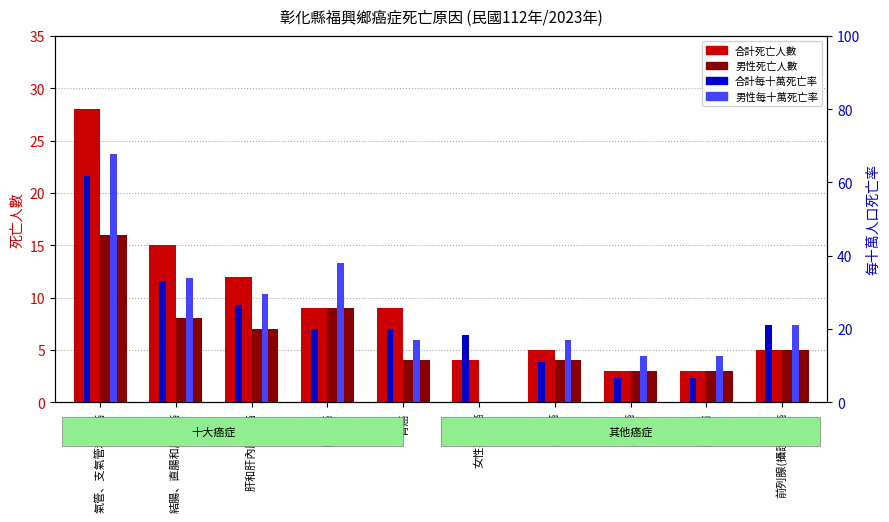

Reading right to left, what are all the values shown in this chart?

合計死亡人數: 前列腺(攝護腺)癌=5.0	白血病=3.0	膀胱癌=3.0	胰臟癌=5.0	女性乳房癌=4.0	胃癌=9.0	口腔癌=9.0	肝和肝內膽管癌=12.0	結腸、直腸和肛門癌=15.0	氣管、支氣管和肺癌=28.0
男性死亡人數: 前列腺(攝護腺)癌=5.0	白血病=3.0	膀胱癌=3.0	胰臟癌=4.0	女性乳房癌=0.0	胃癌=4.0	口腔癌=9.0	肝和肝內膽管癌=7.0	結腸、直腸和肛門癌=8.0	氣管、支氣管和肺癌=16.0
合計每十萬死亡率: 前列腺(攝護腺)癌=21.2	白血病=6.6	膀胱癌=6.6	胰臟癌=11.0	女性乳房癌=18.4	胃癌=19.9	口腔癌=19.9	肝和肝內膽管癌=26.5	結腸、直腸和肛門癌=33.1	氣管、支氣管和肺癌=61.8
男性每十萬死亡率: 前列腺(攝護腺)癌=21.2	白血病=12.7	膀胱癌=12.7	胰臟癌=16.9	女性乳房癌=0.0	胃癌=16.9	口腔癌=38.1	肝和肝內膽管癌=29.6	結腸、直腸和肛門癌=33.9	氣管、支氣管和肺癌=67.7